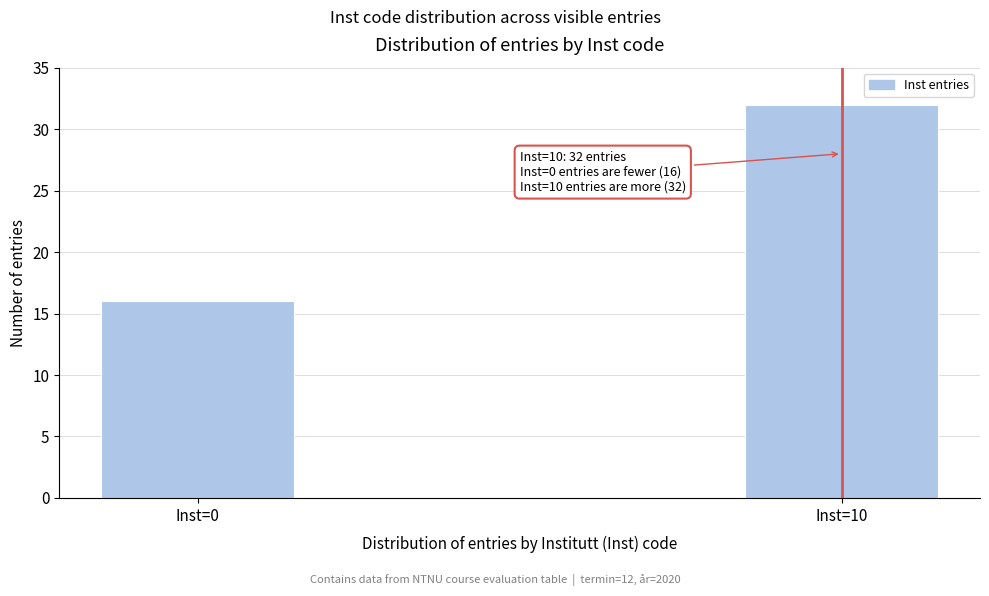

Reading right to left, what are all the values shown in this chart?

32	16